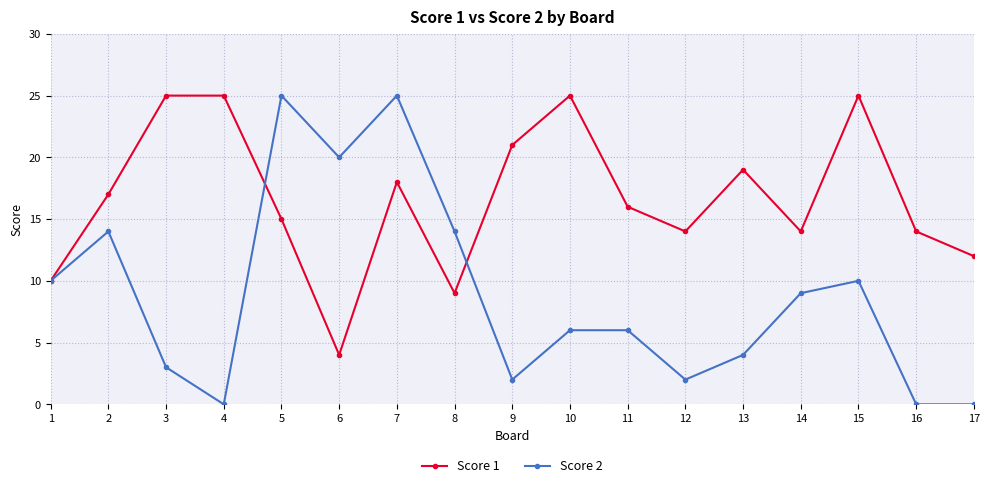

What is the total value across all series at 5?

40